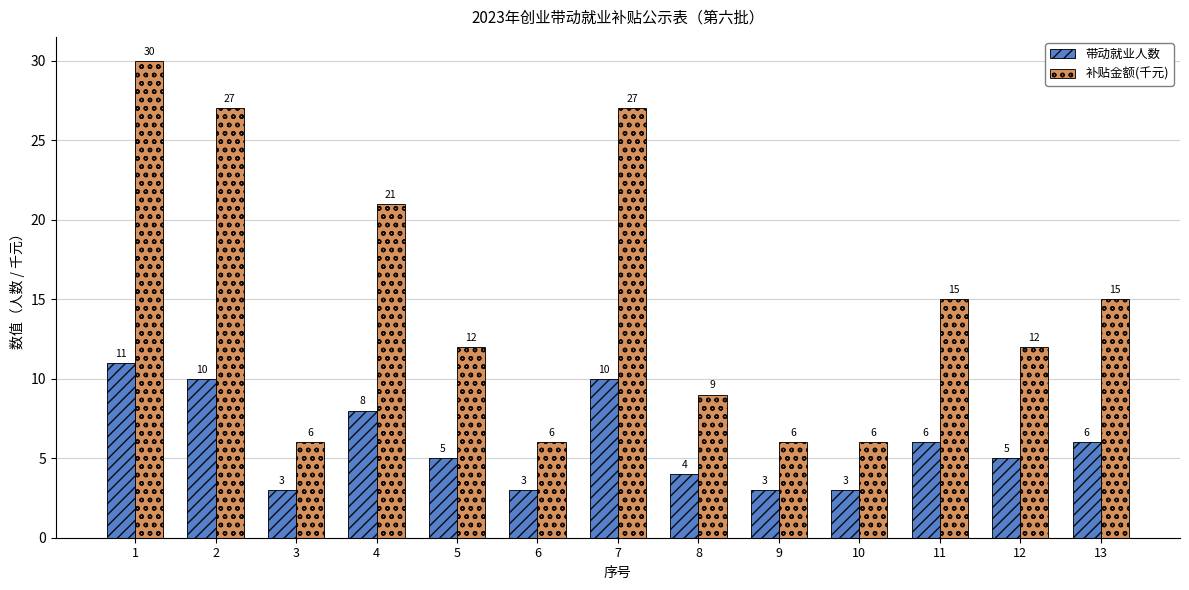

Where does the 带动就业人数 series first go above 5?

1